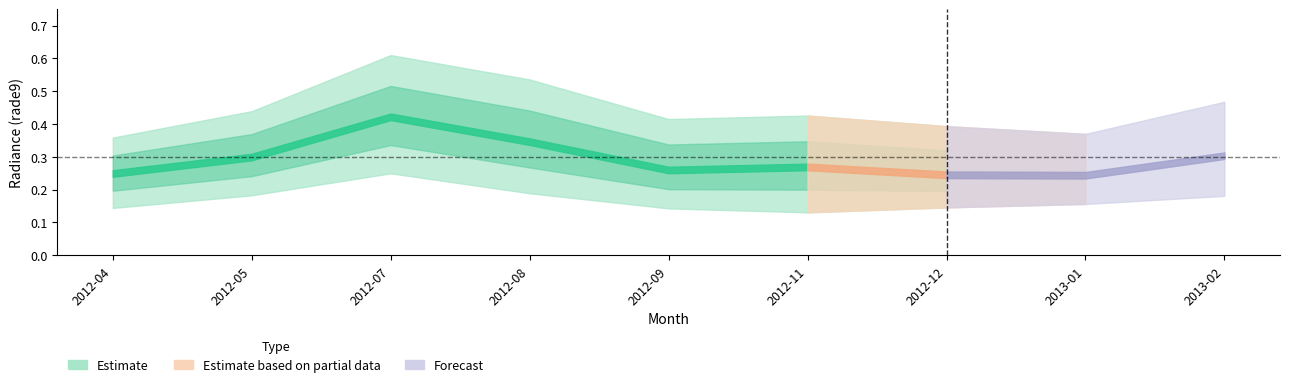

Is this an area chart (filled region under the line)?

No